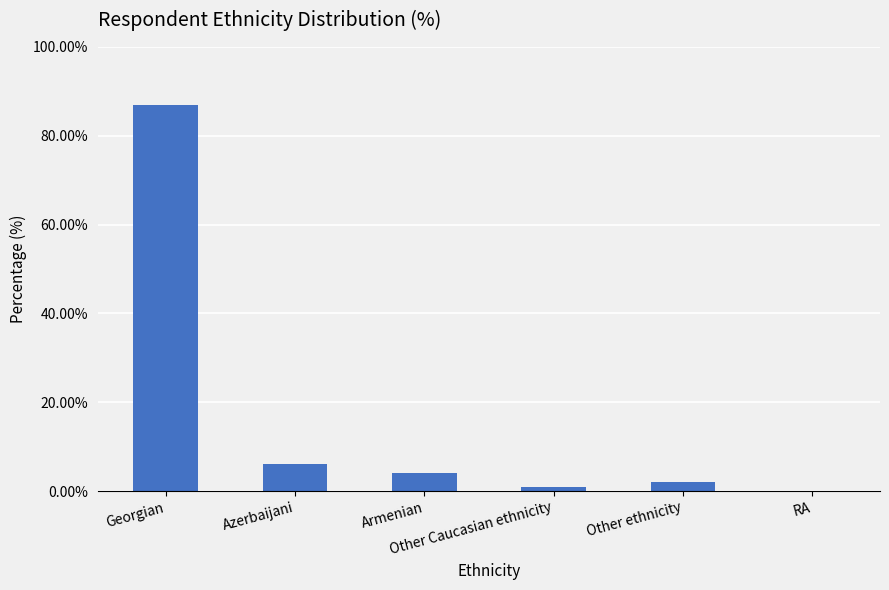

Reading left to right, list all the values displayed in this chart.

87	6	4	1	2	0